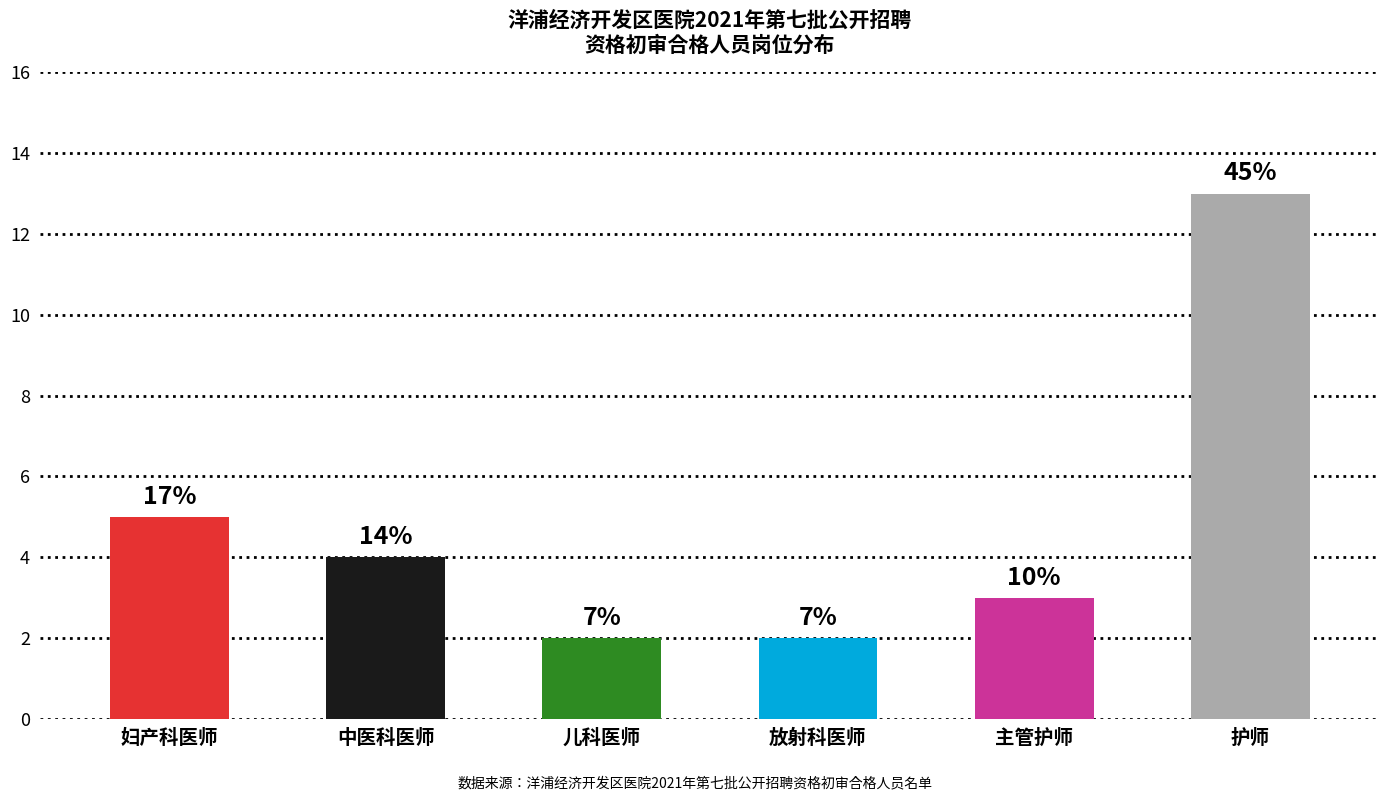

How many bars are there in total?

6